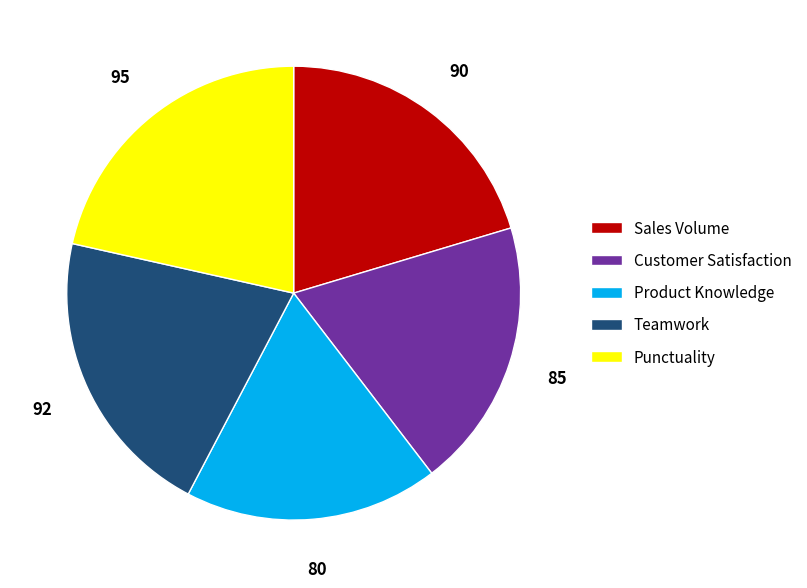

Is it true that Customer Satisfaction is 24% of the pie?

False